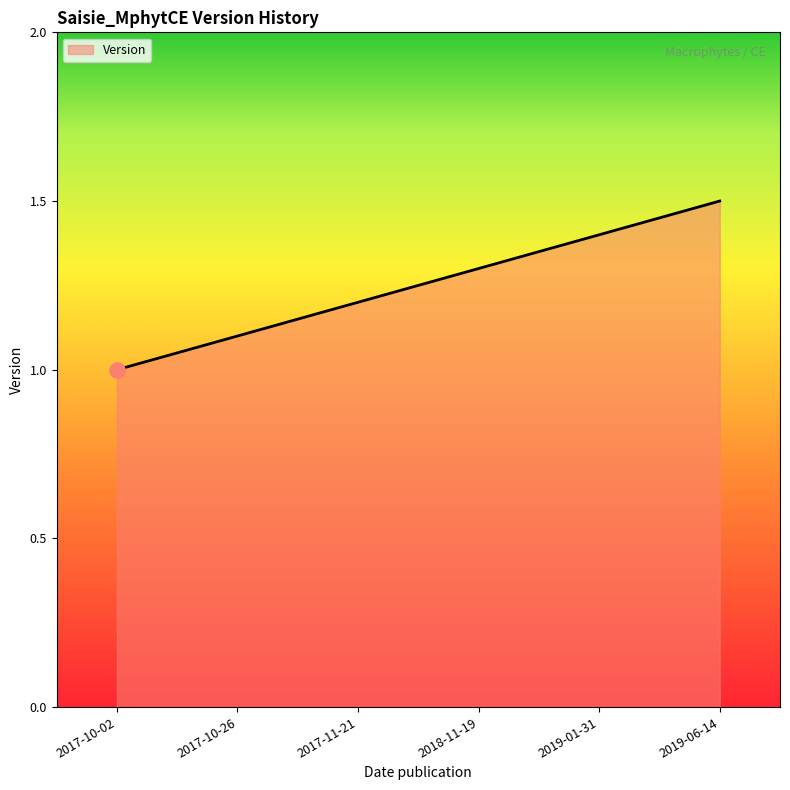

Which has a higher value, 2017-10-26 or 2019-01-31?

2019-01-31